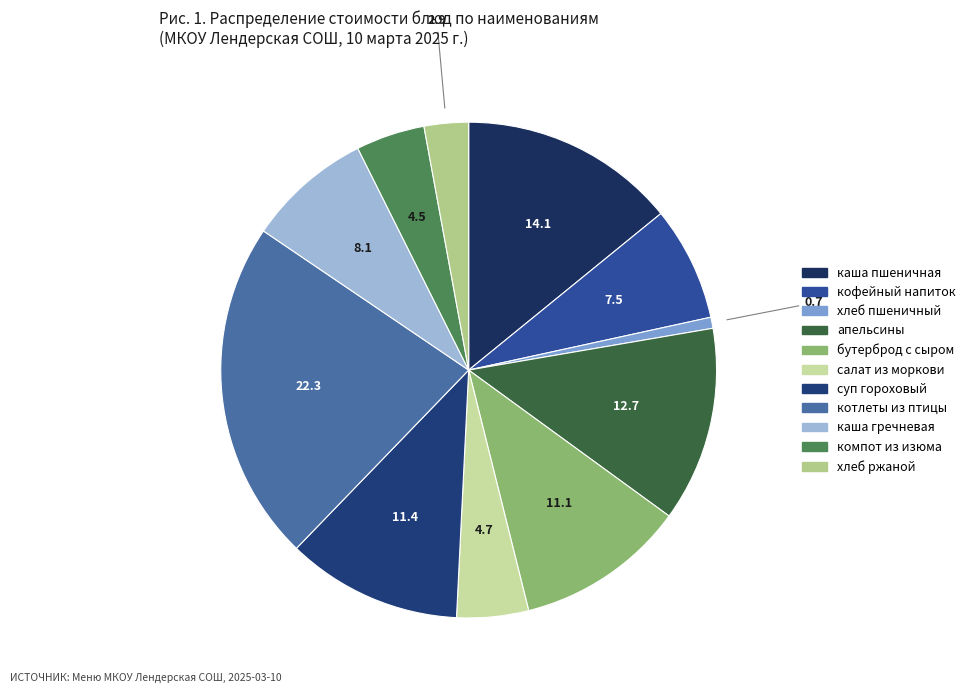

How many segments does this pie chart have?

11